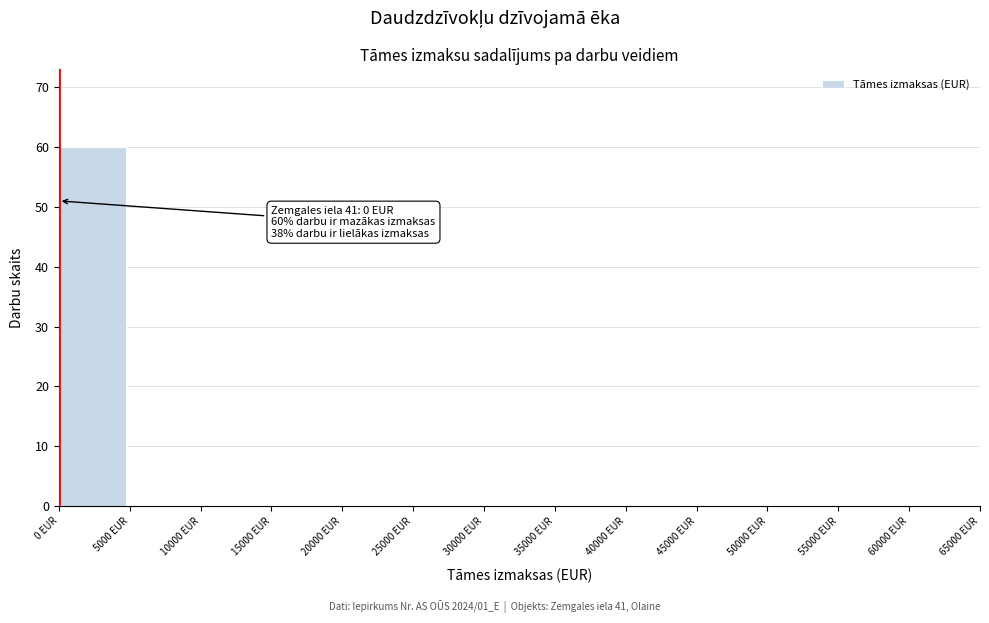

Over which range of the x-axis is the bar tallest?

0 to 5000